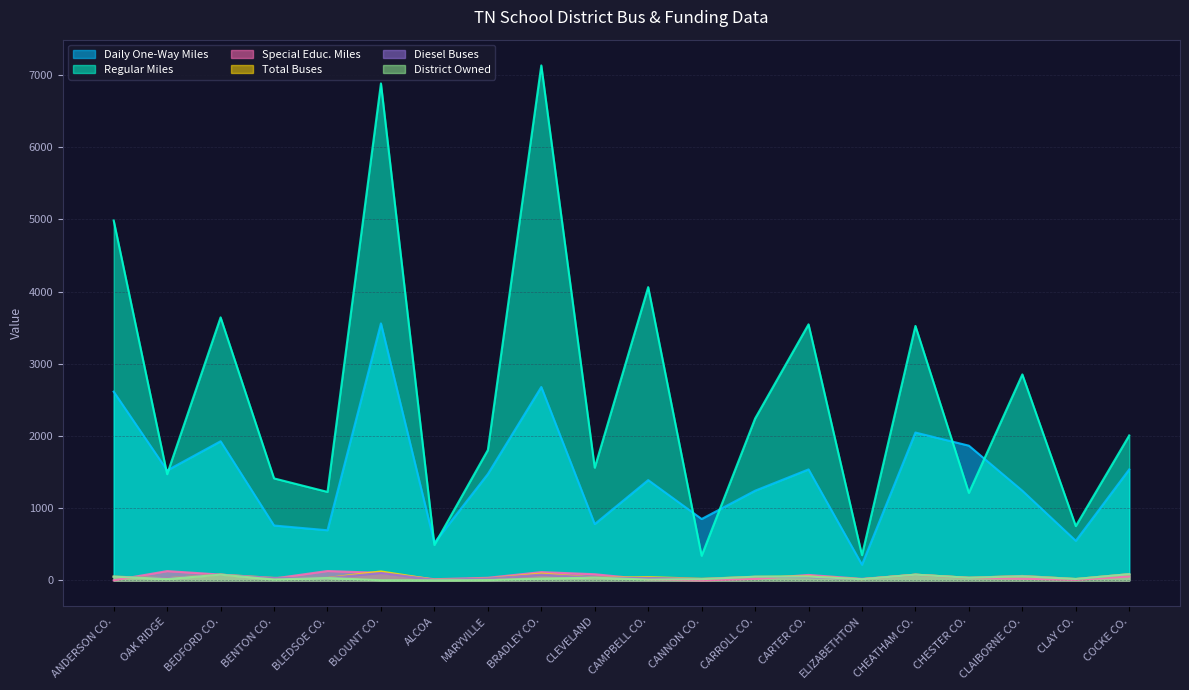

How many data points in District Owned are less than 33?

10